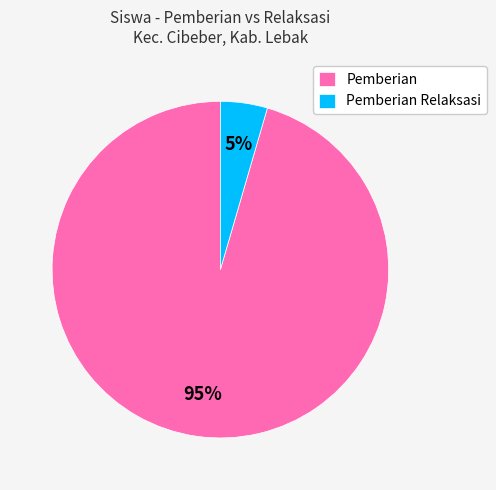

Do Pemberian Relaksasi and Pemberian together represent more than half of the pie?

Yes